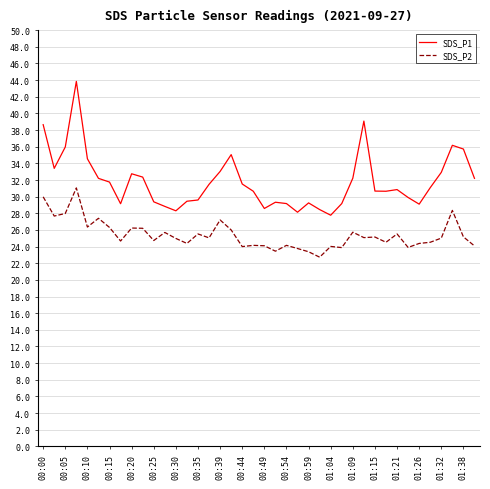

Which series has the largest total across all categories?

SDS_P1